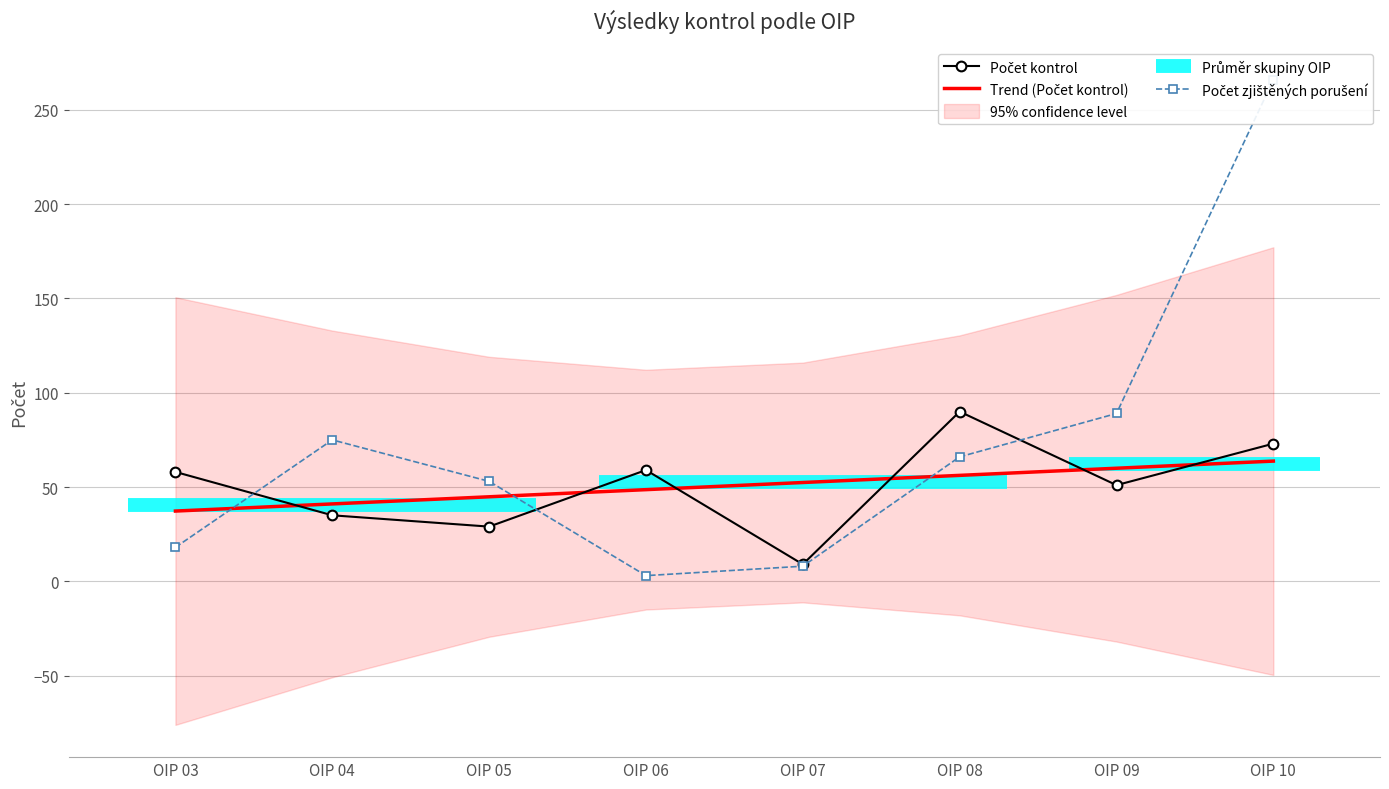

What is the difference between the Počet kontrol values at OIP 07 and OIP 08?

81